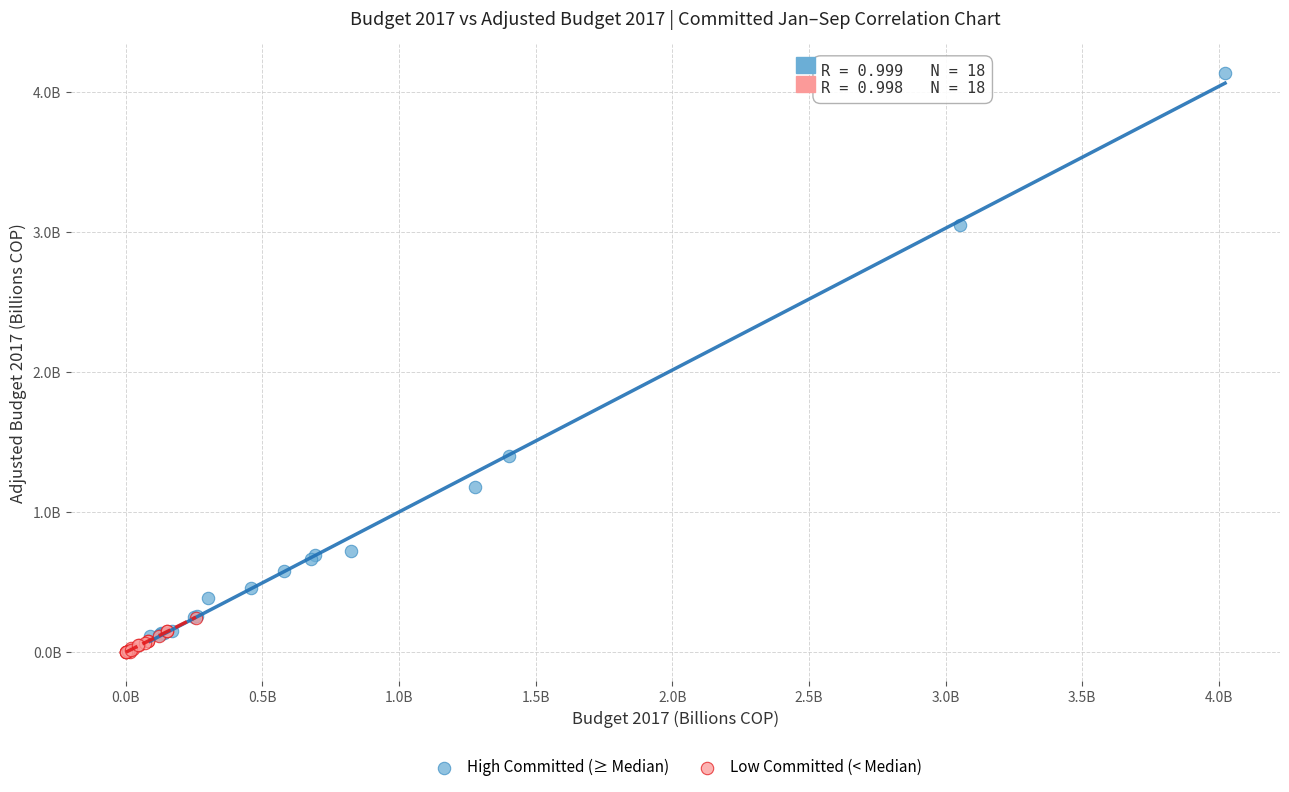

What are all the series names shown in the legend?

High Committed (≥ Median), Low Committed (< Median)